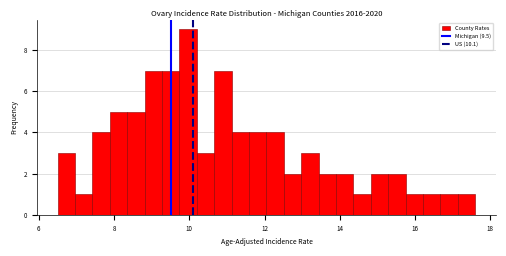

Around what value on the x-axis is the tallest bar? Give the approximate position of its centre, as read against the axis.

10.0